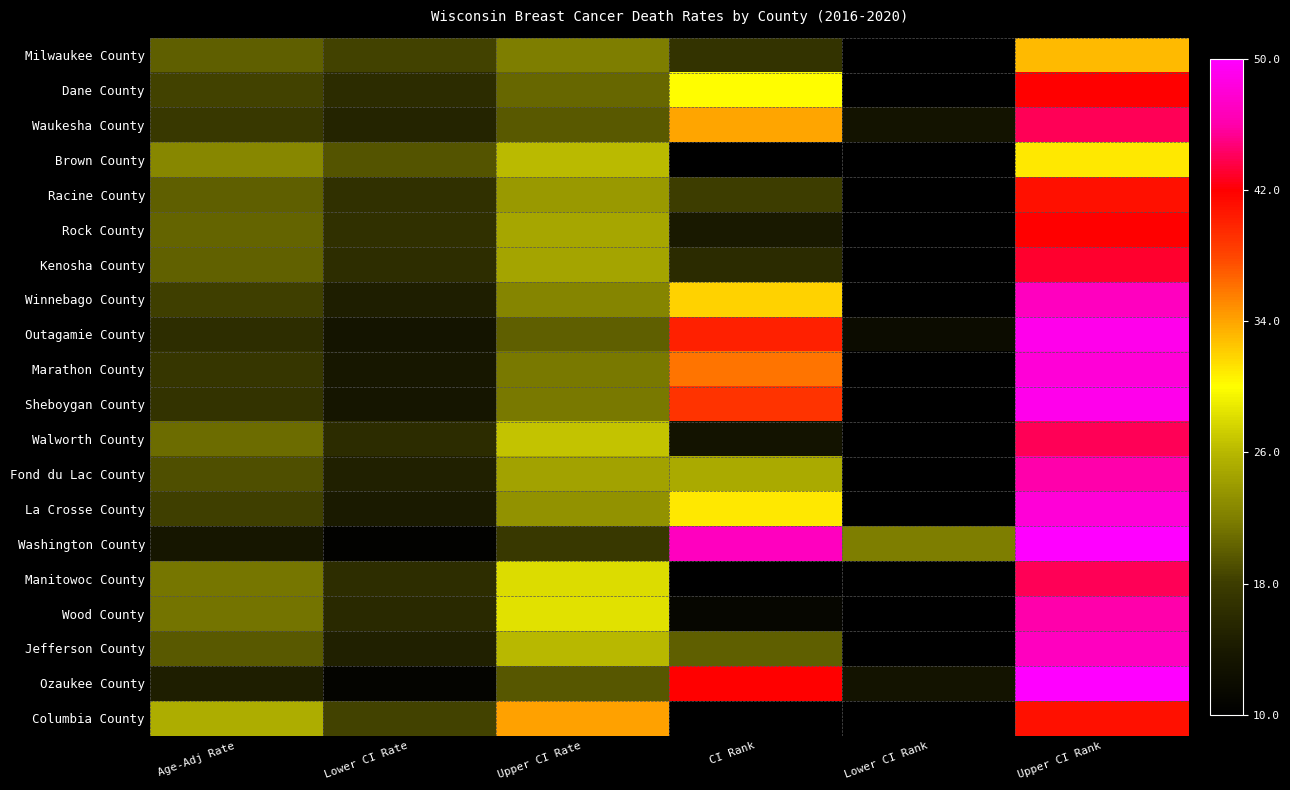

What is the total value across all series at Upper CI Rank?

885.0